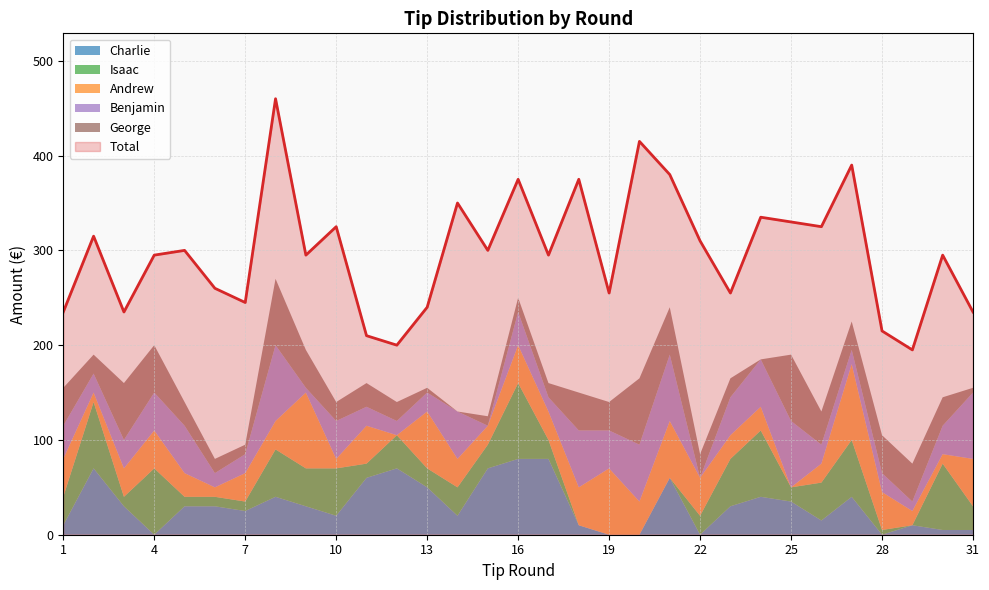

Which category has the lowest value across all series?

4